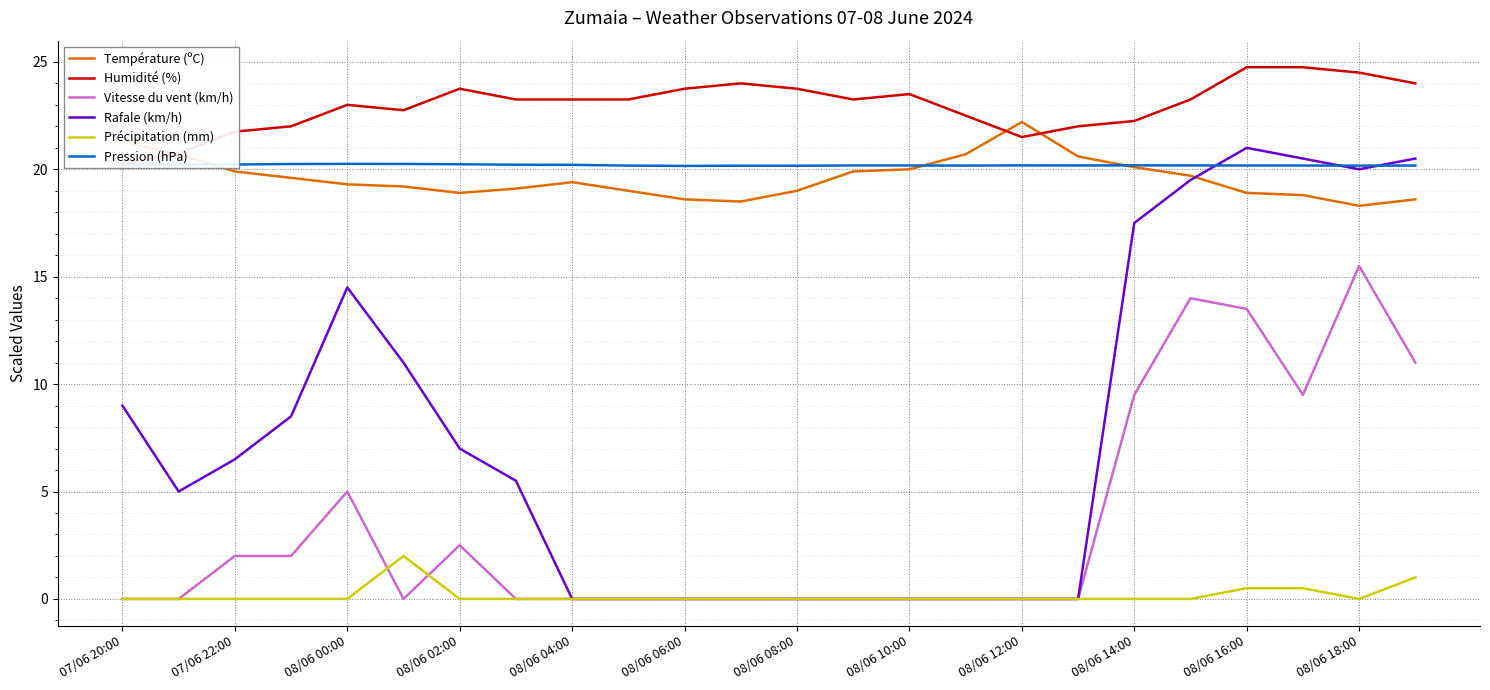

Is it true that Précipitation (mm) equals -1.0 at 07/06 22:00?

False